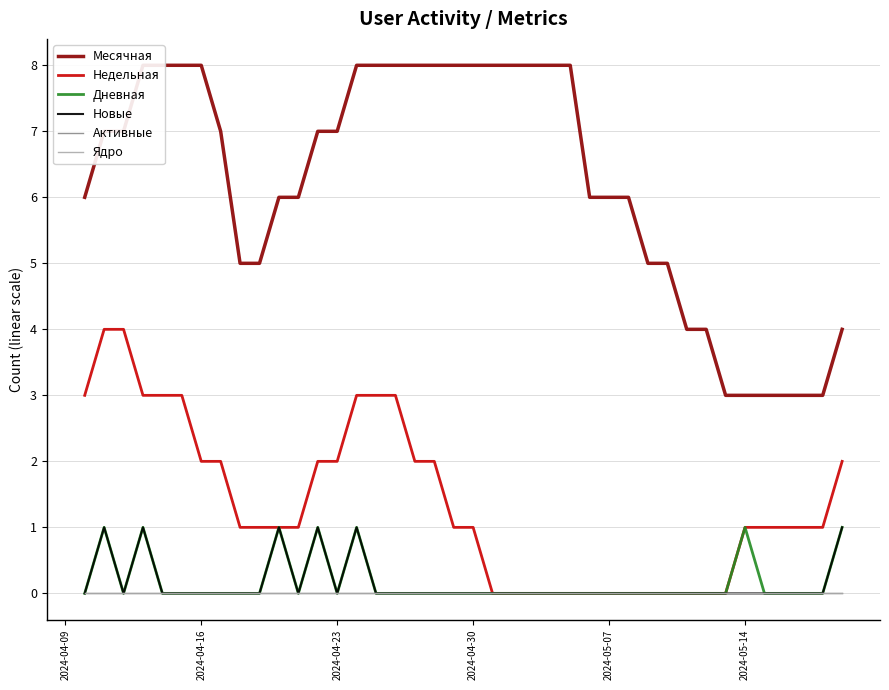

How many categories are shown in the chart?

40